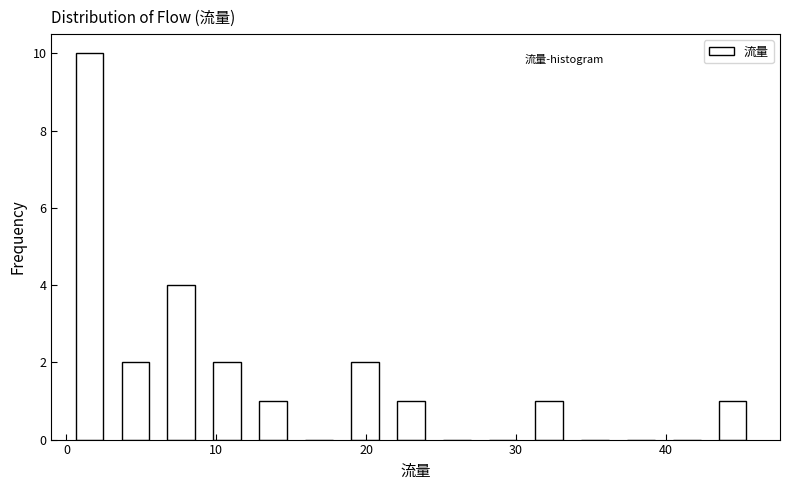

Read against the x-axis, roughly where is the centre of the tallest bar?

2